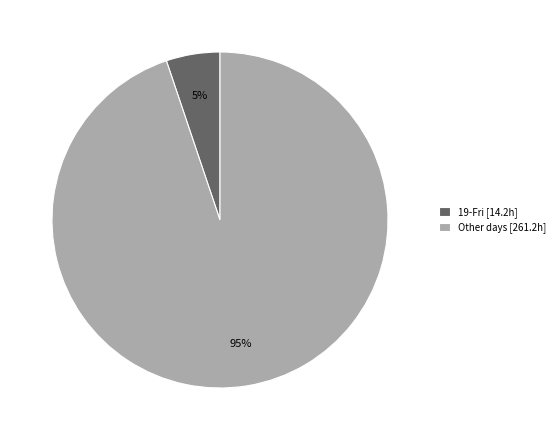

Is the sum of Other days [261.2h] and 19-Fri [14.2h] greater than half?

Yes